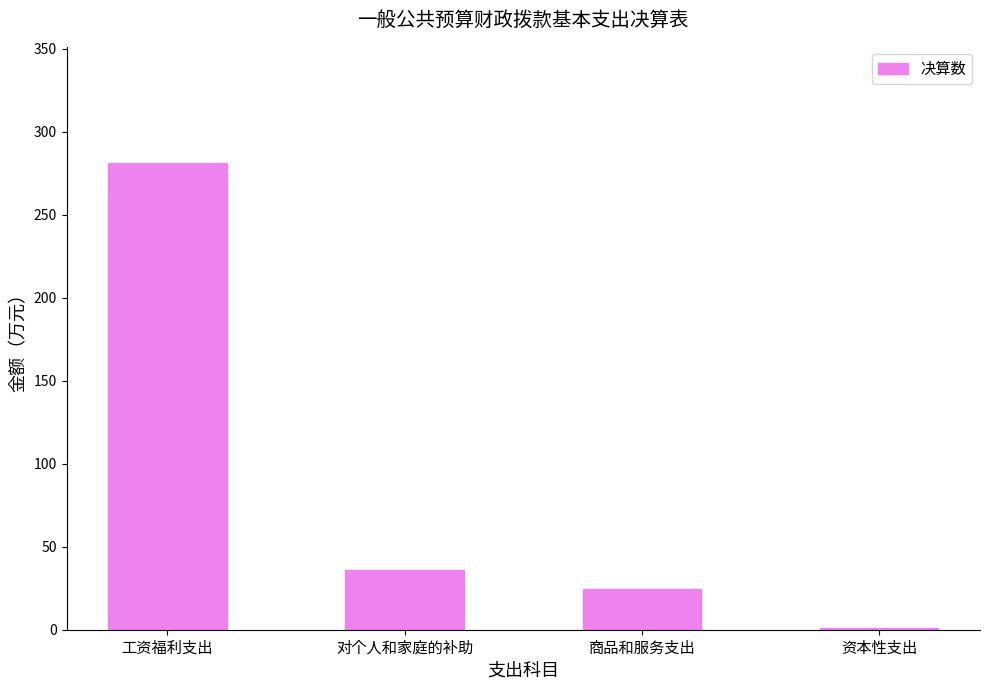

What value does the data have at 对个人和家庭的补助?

35.7